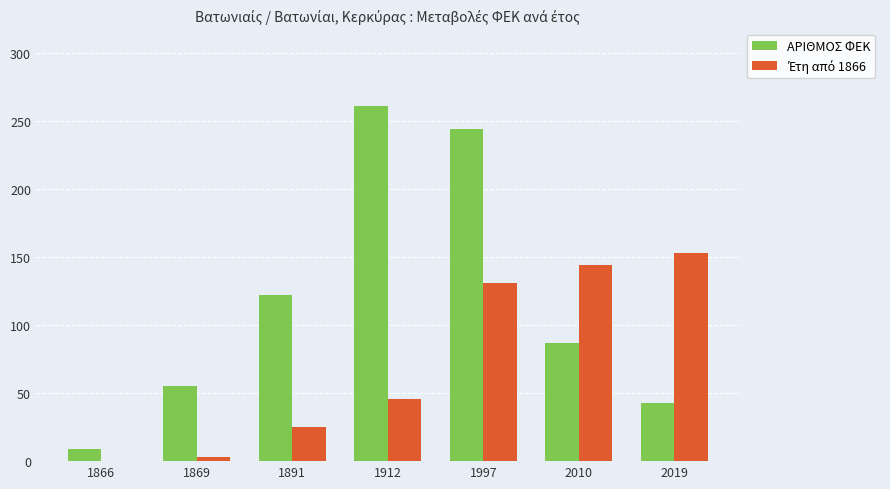

Which series has the largest total across all categories?

ΑΡΙΘΜΟΣ ΦΕΚ